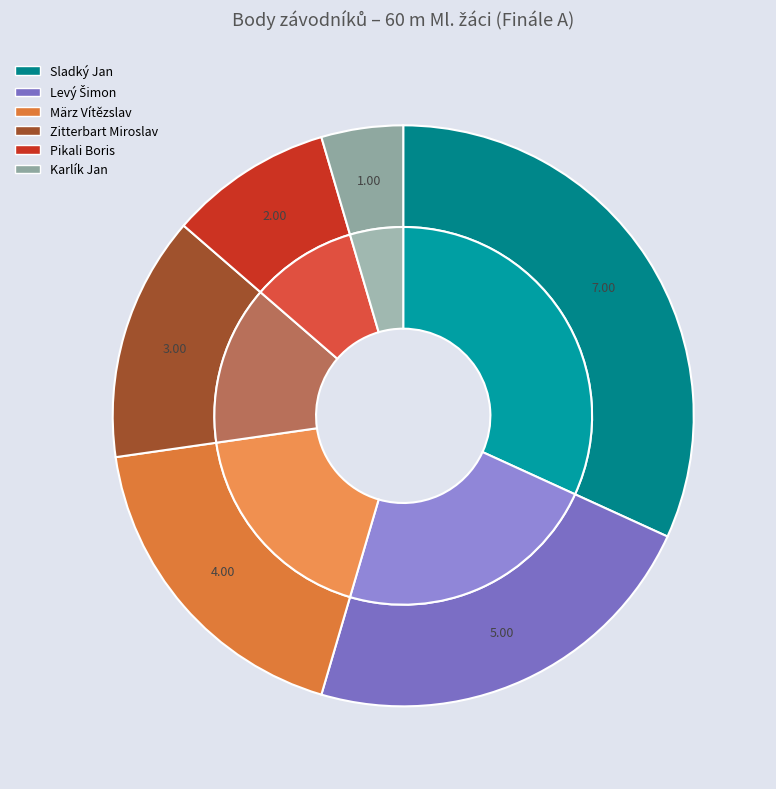

Is it true that Zitterbart Miroslav is 27% of the pie?

False